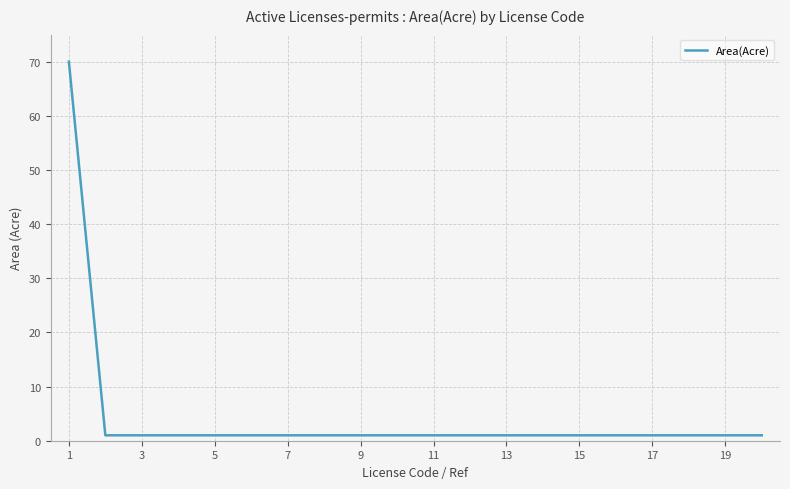

What is the difference between the maximum and minimum values?

69